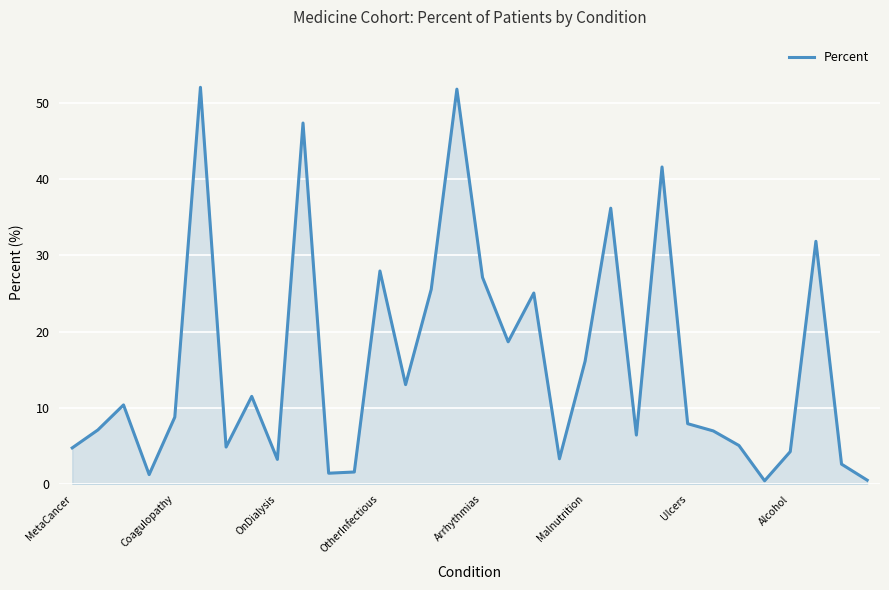

What is the difference between the maximum and minimum values?

51.6